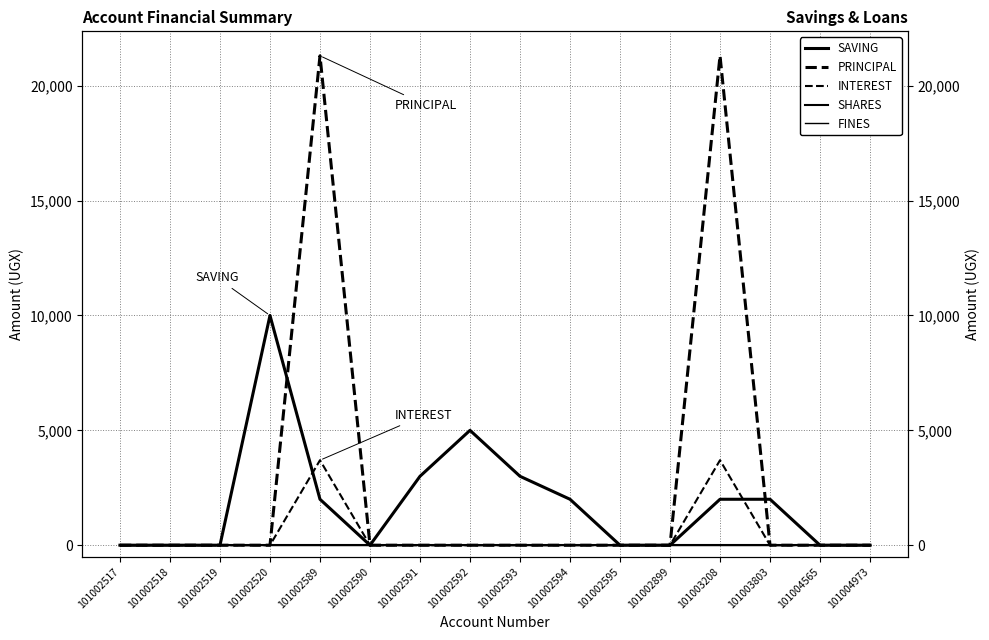

What is the value of the SAVING point at the 8th from the left?

5000